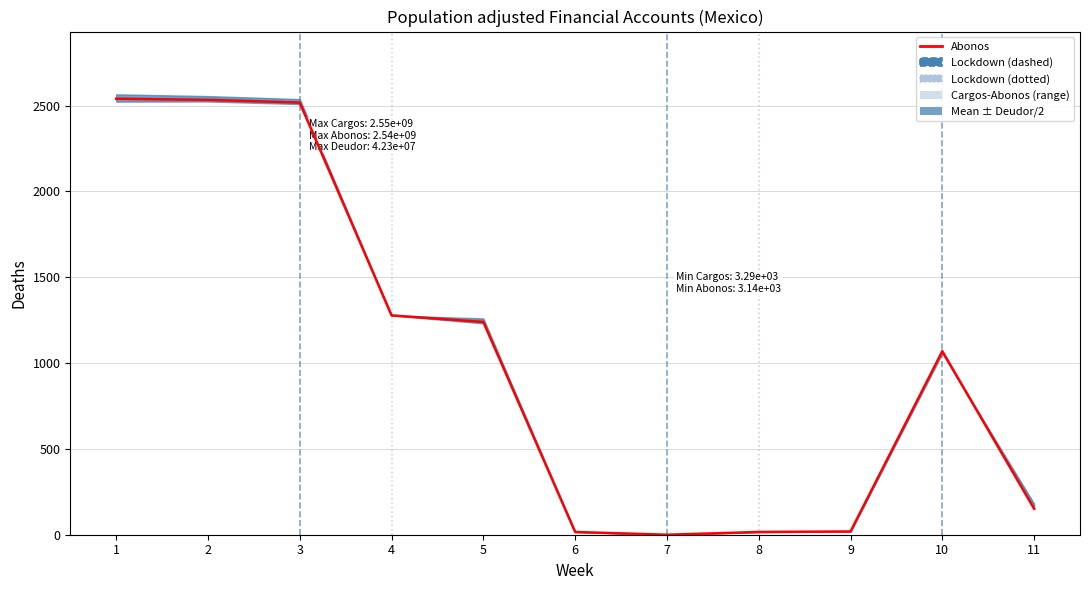

What is the difference between the second highest and second lowest values?

2517.8